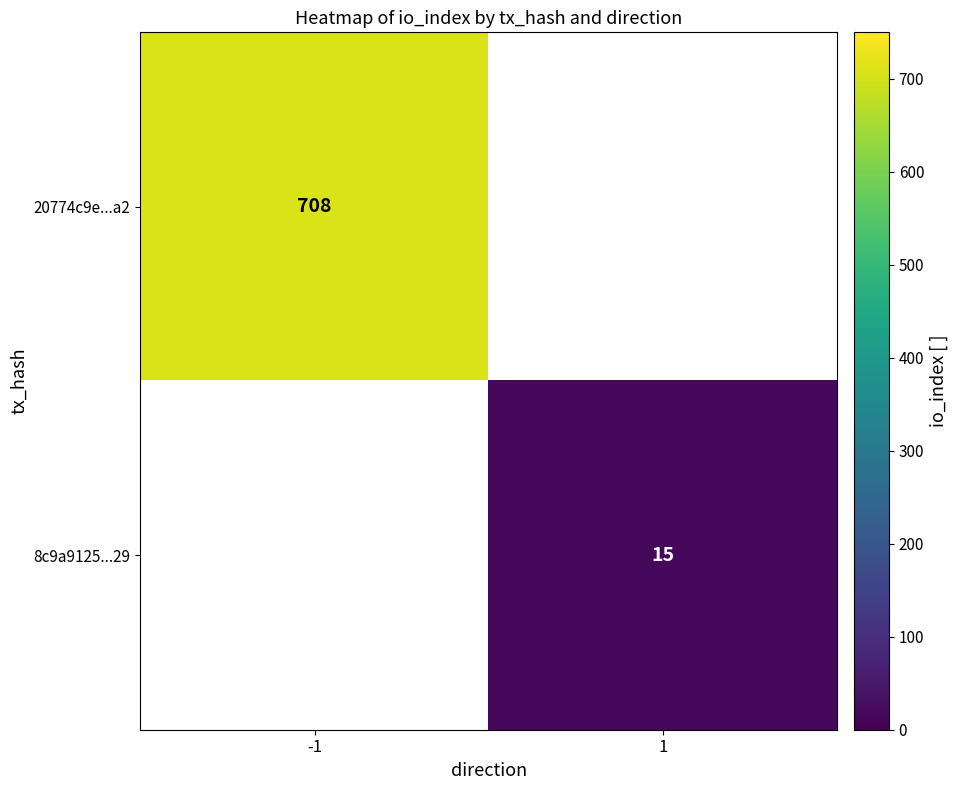

Is it true that 20774c9e...a2 equals 303.9 at -1?

False